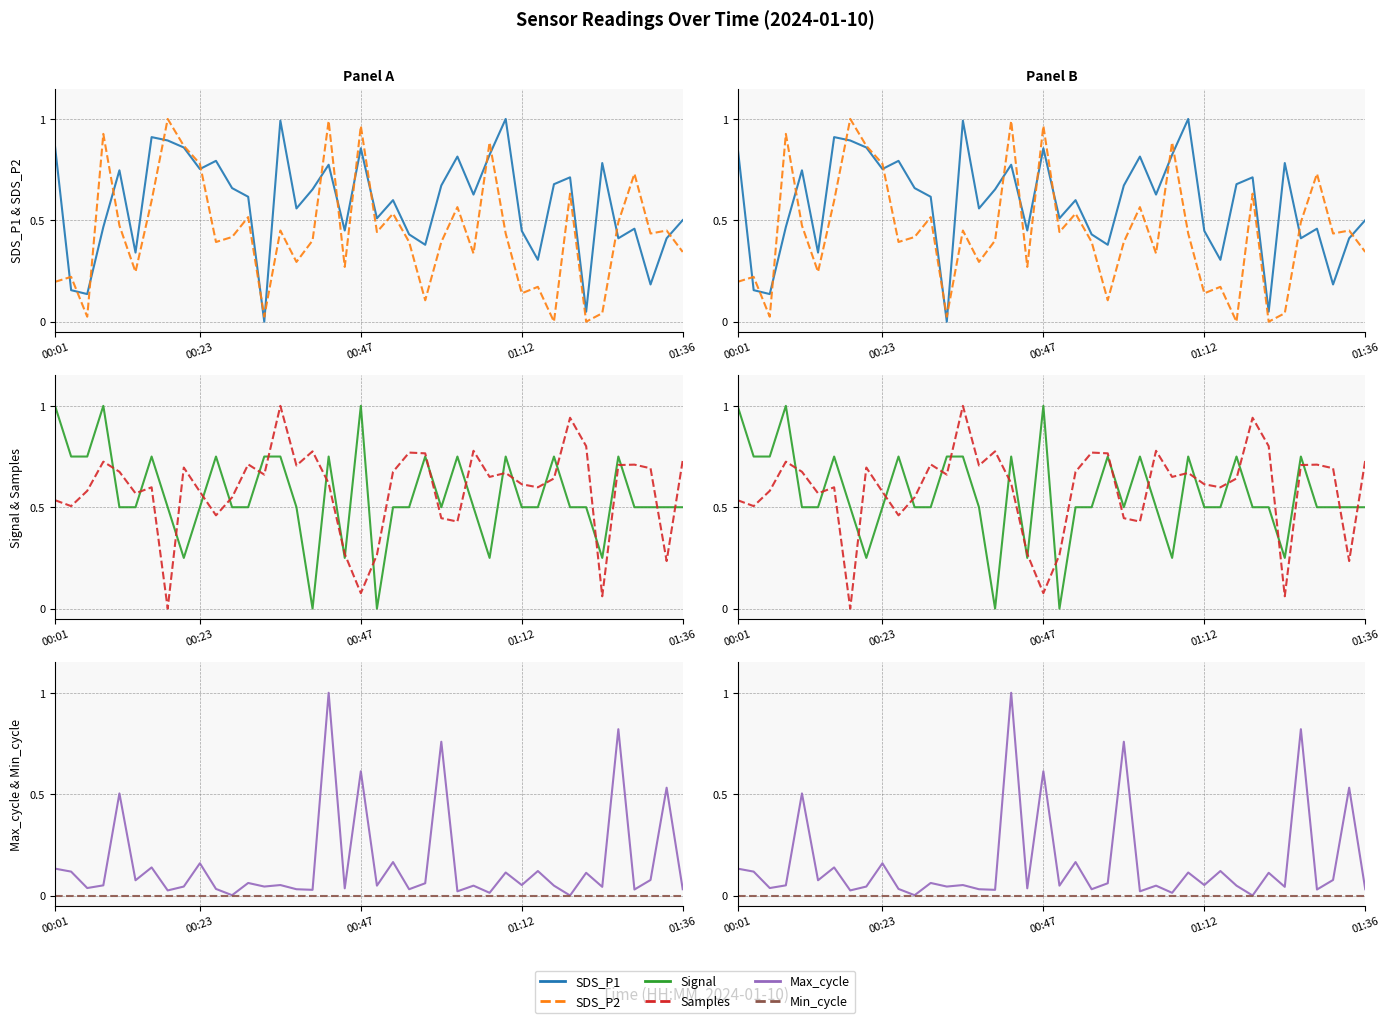

What is the difference between the highest and lowest values at 00:23?

0.8